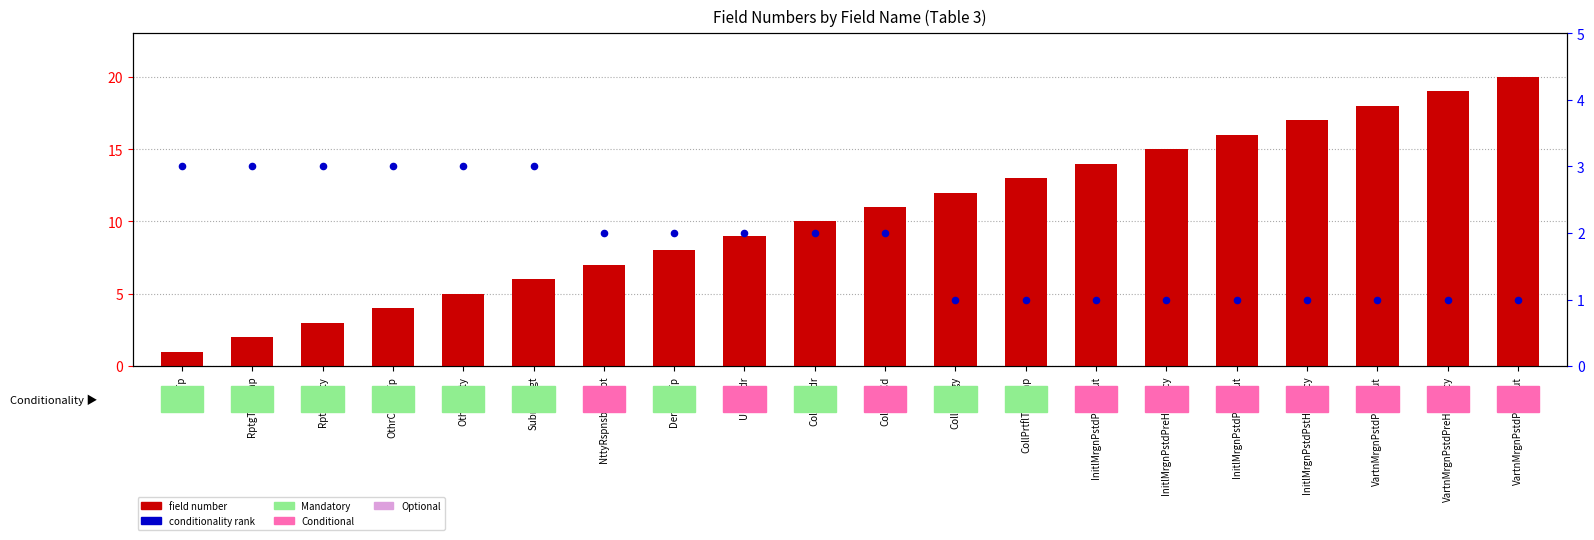

Which series contains the highest Y value?

field number